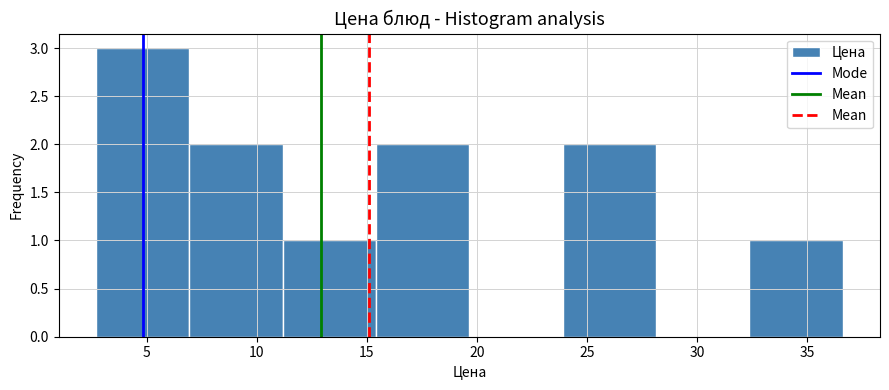

What is the height of the bar covering 11.0 to 15.5 on the x-axis? Neither the bar edges nor the heights are printed on the chart, so give them approximately, as read against the axes.

1